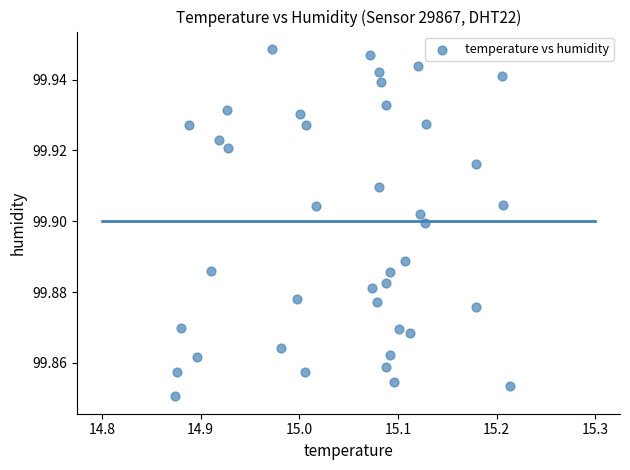

What is the range of X values (max minus min)?

0.3